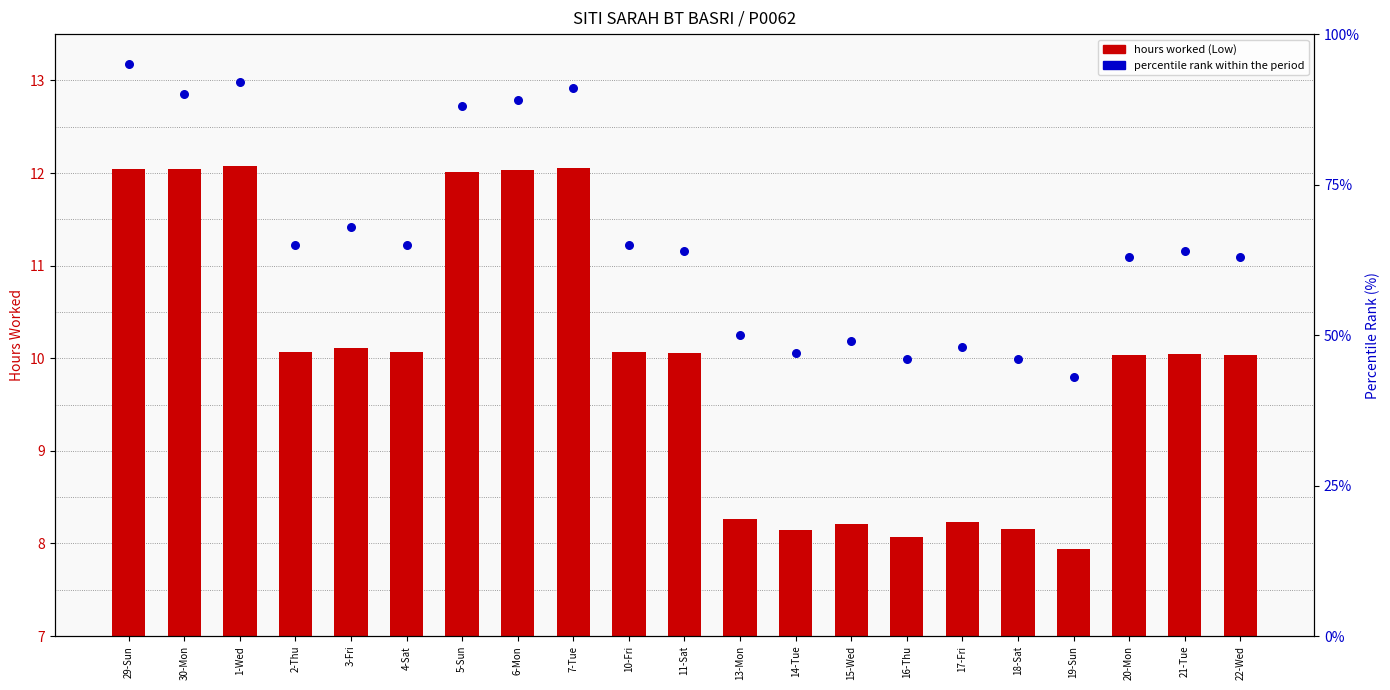

At how many categories does at least one series exceed 15?

21